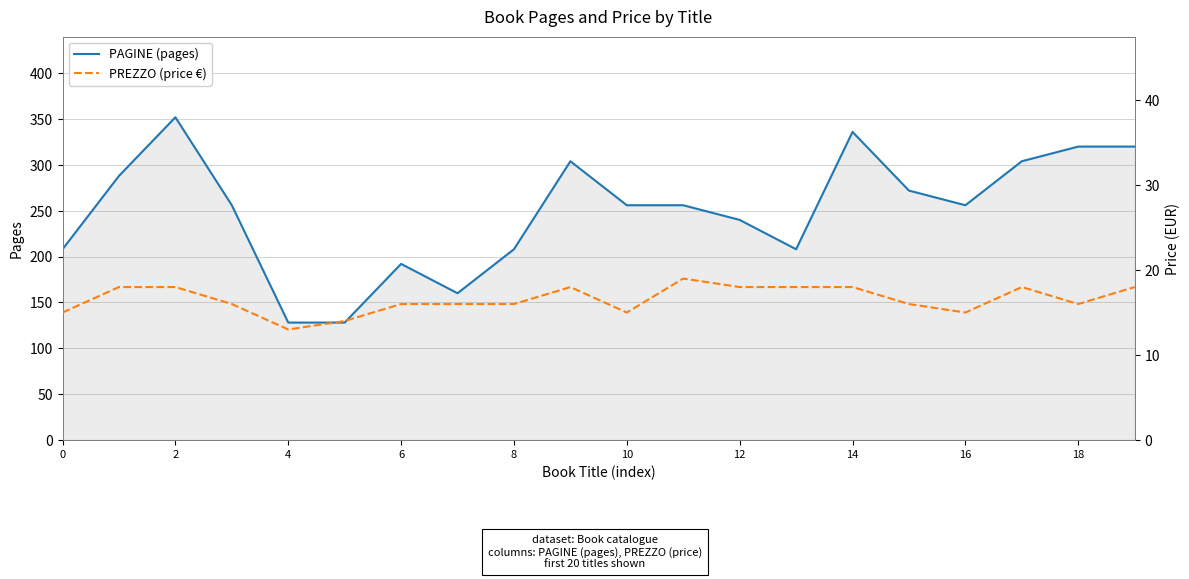

What is the minimum value shown in the chart?

13